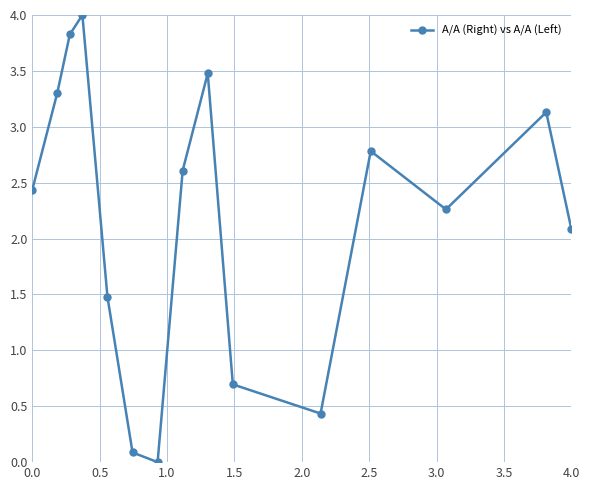

Is this an area chart (filled region under the line)?

No